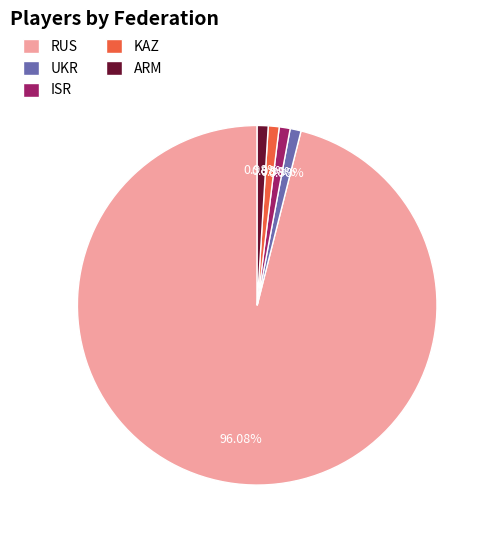

What is the largest slice in the pie chart?

RUS